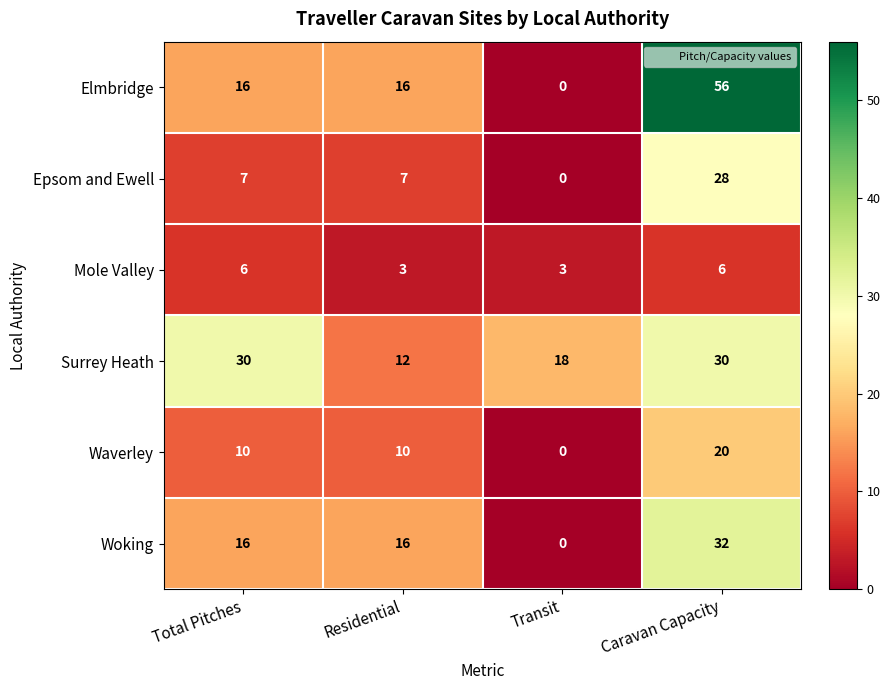

Between Total Pitches and Caravan Capacity, which series saw the biggest shift?

Elmbridge